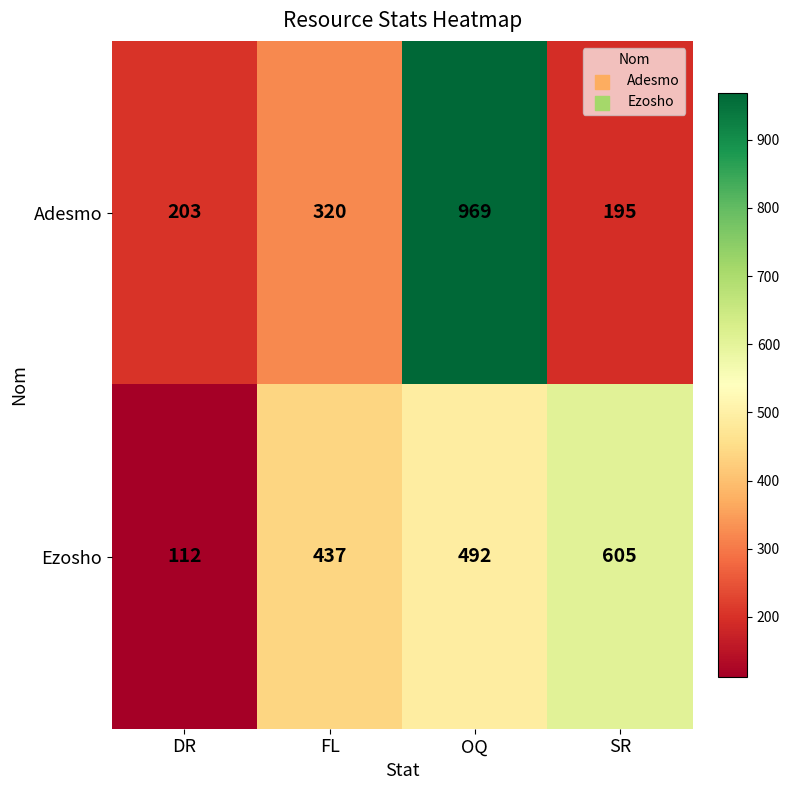

List the series in order of their peak value, lowest first.

Ezosho, Adesmo